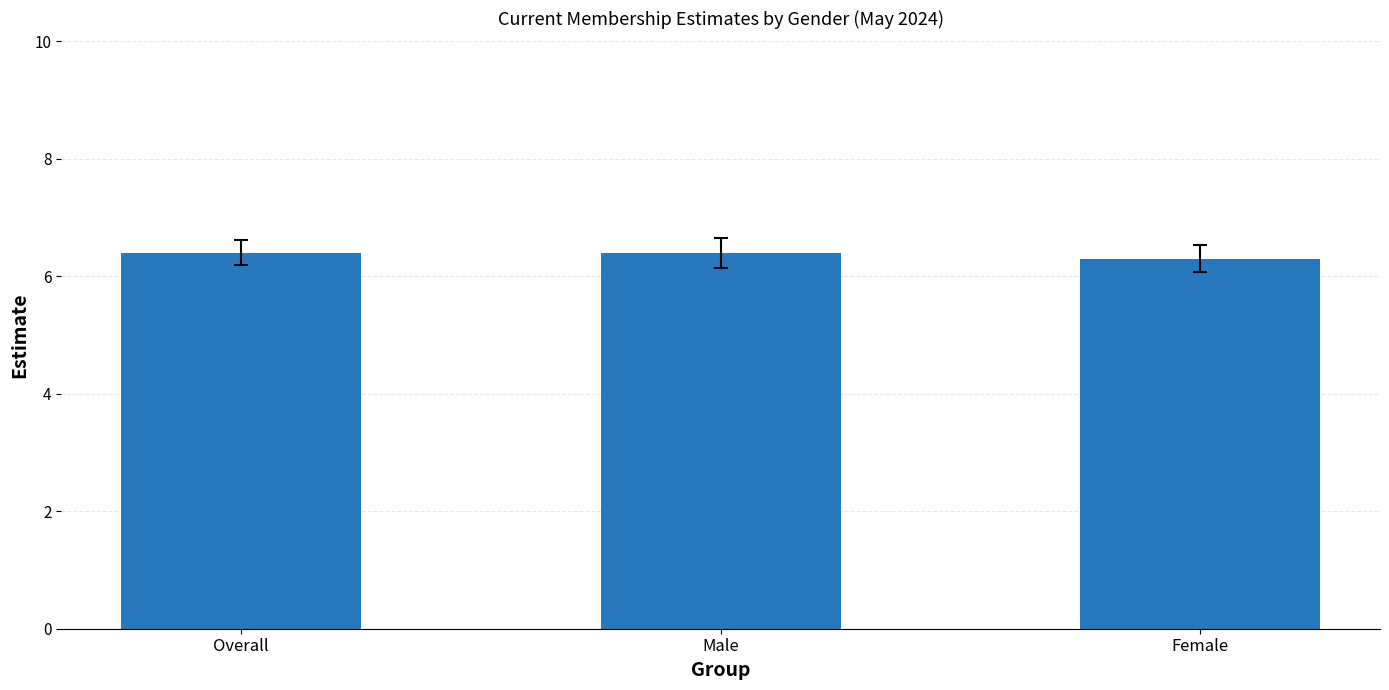

What is the sum of the values at Female and Overall?

12.7